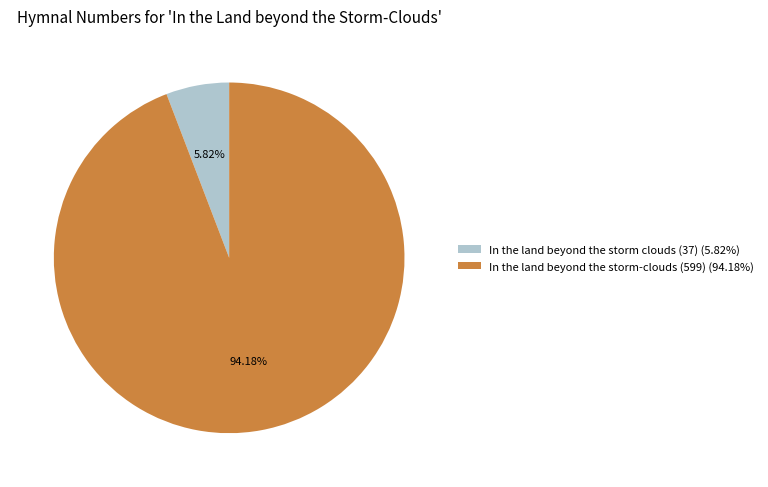

Is In the land beyond the storm-clouds (599) the majority of the pie?

Yes